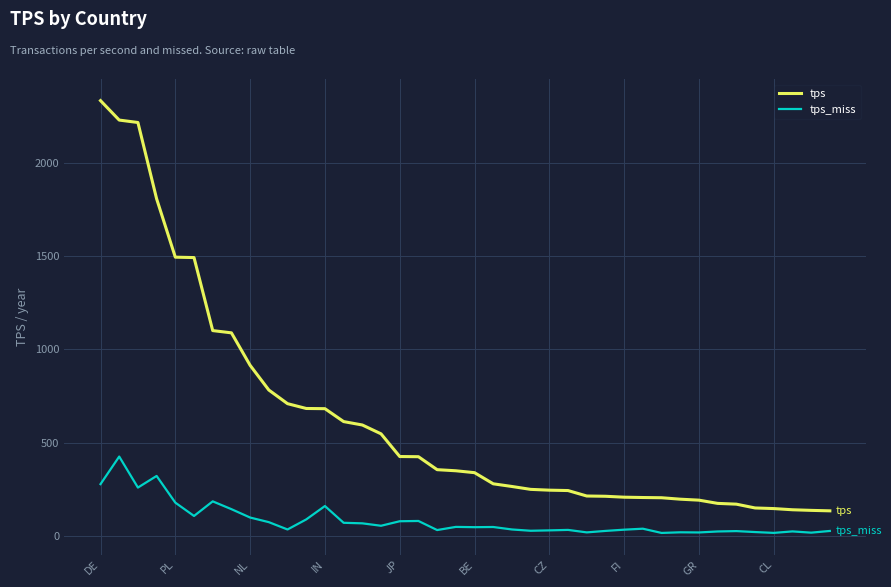

Which series has the largest total across all categories?

tps